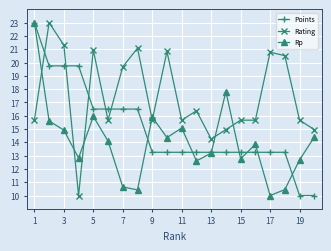

Does the chart display data point markers on the line(s)?

Yes